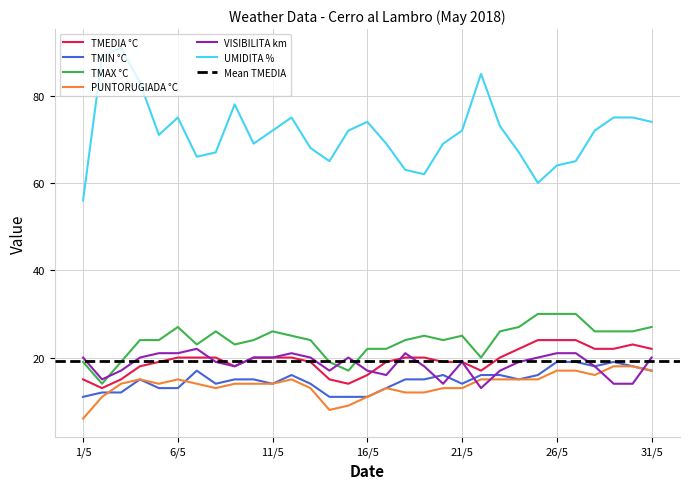

True or false: TMIN °C and VISIBILITA km cross at least once.

True